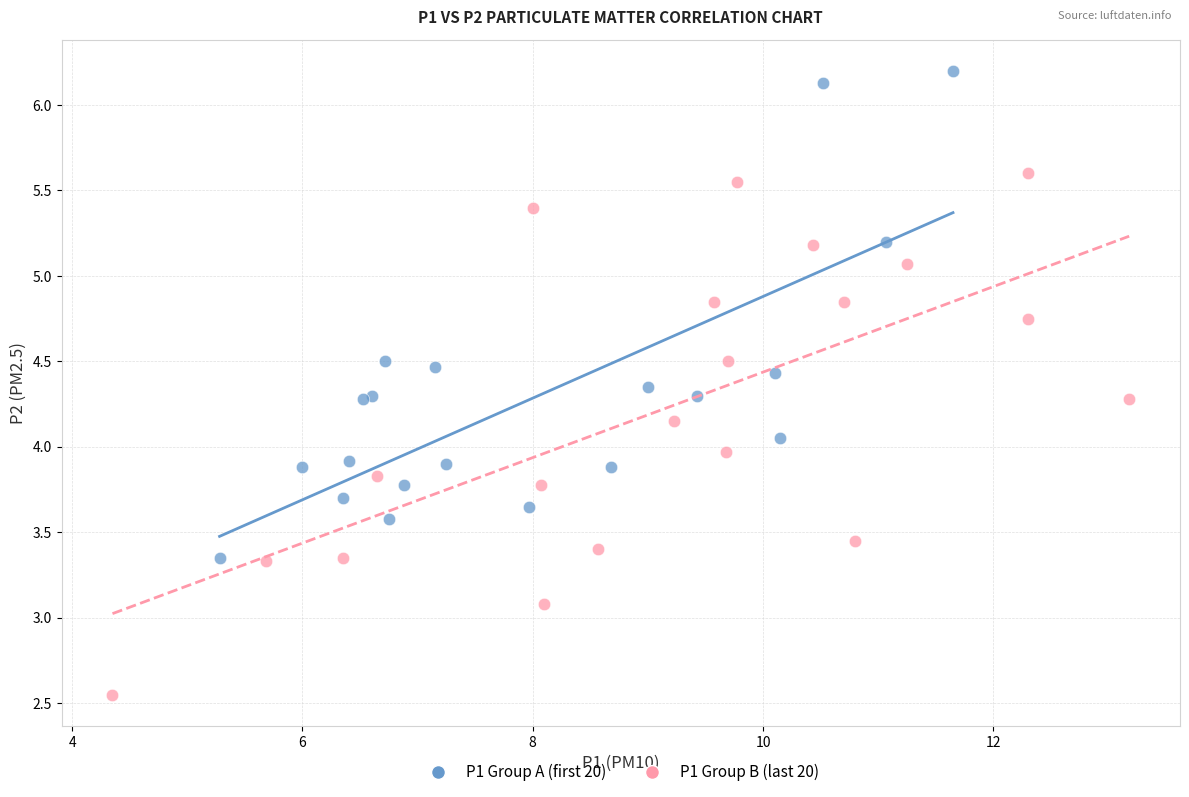

Which series reaches the maximum Y coordinate?

P1 Group A (first 20)